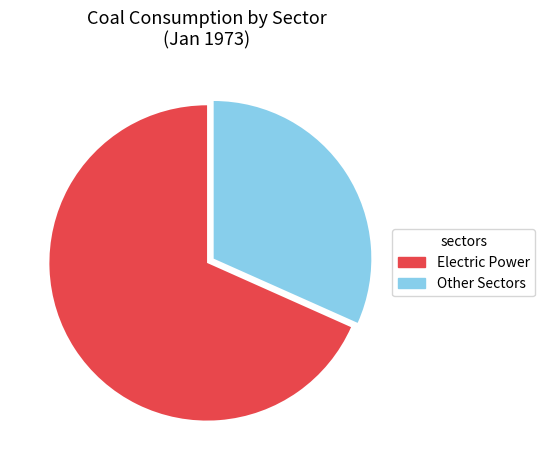

Is it true that Electric Power is 68% of the pie?

True